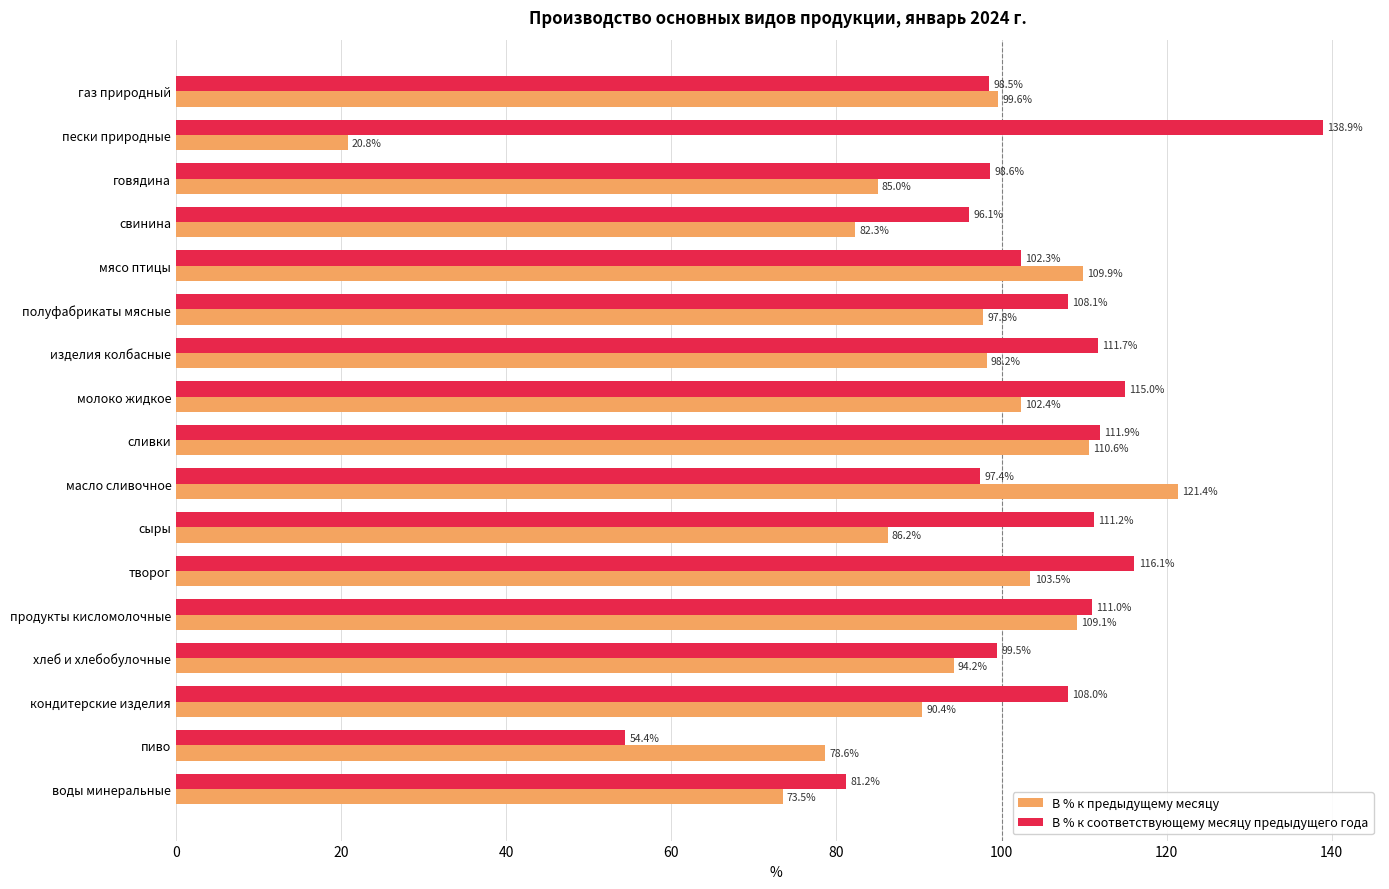

Which series has the largest total across all categories?

В % к соответствующему месяцу предыдущего года